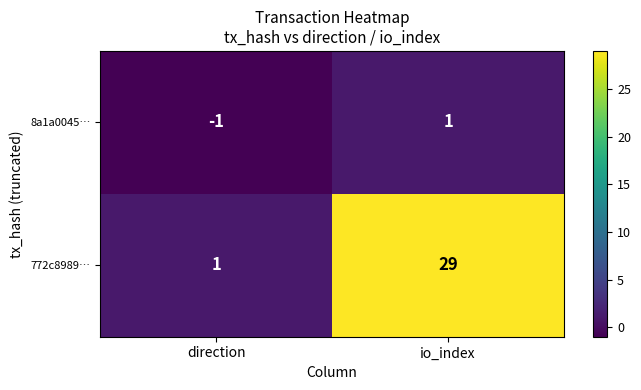

List the series in order of their peak value, lowest first.

8a1a0045…, 772c8989…